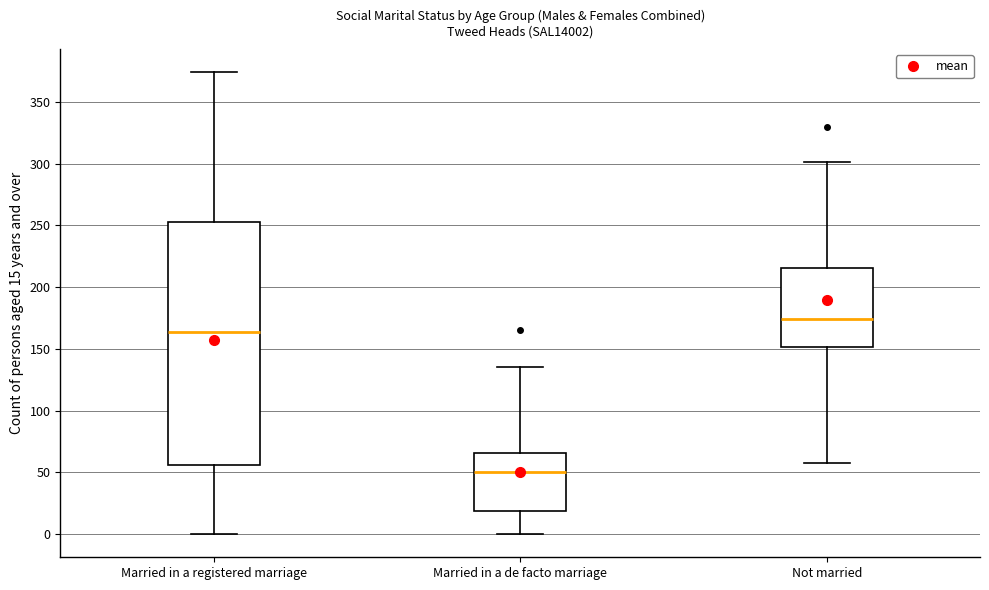

Comparing the boxes themselves (not the whiskers), which one is the tallest?

Married in a registered marriage